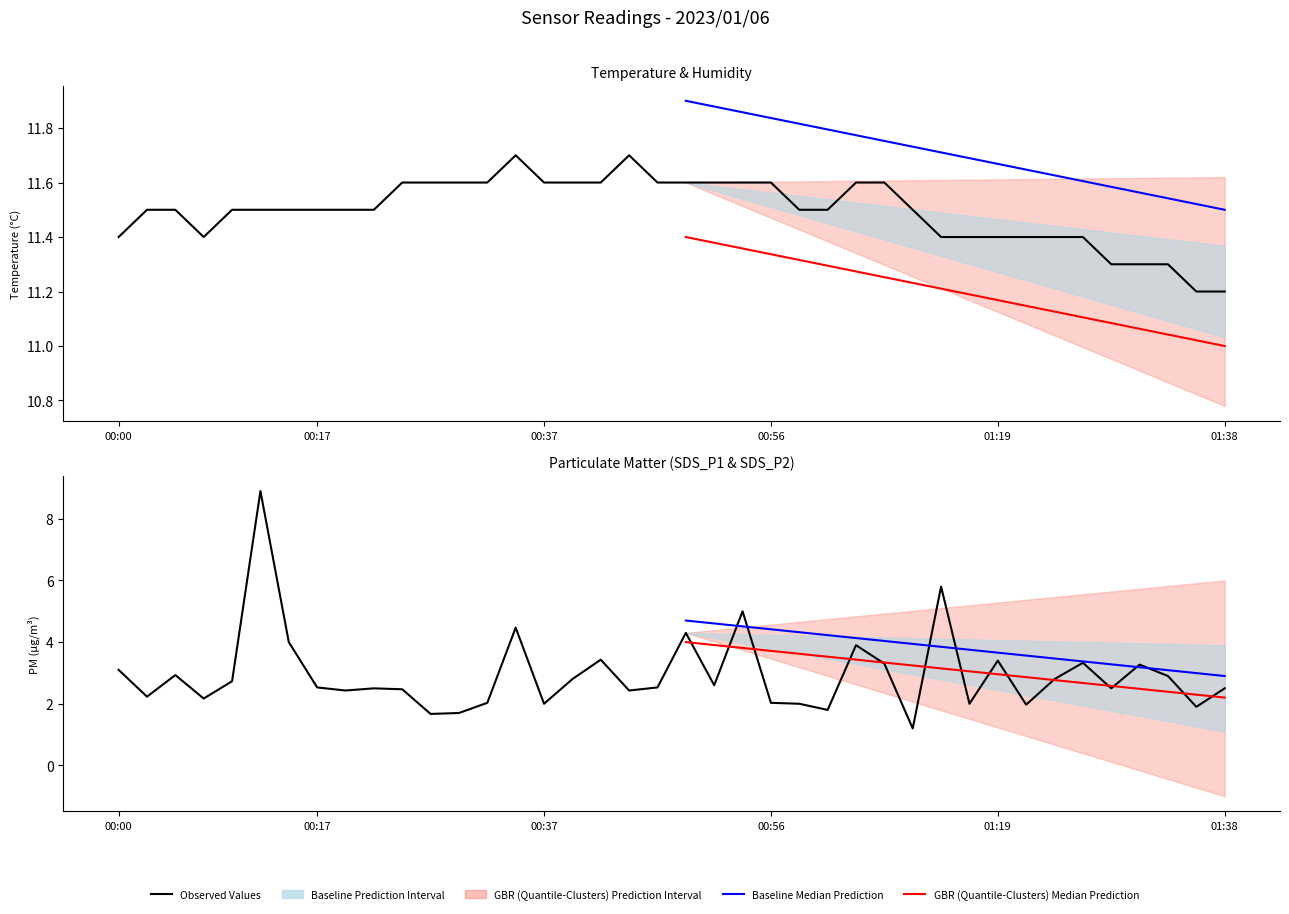

The value of Temp at 01:24 is 11.4. True or false?

True